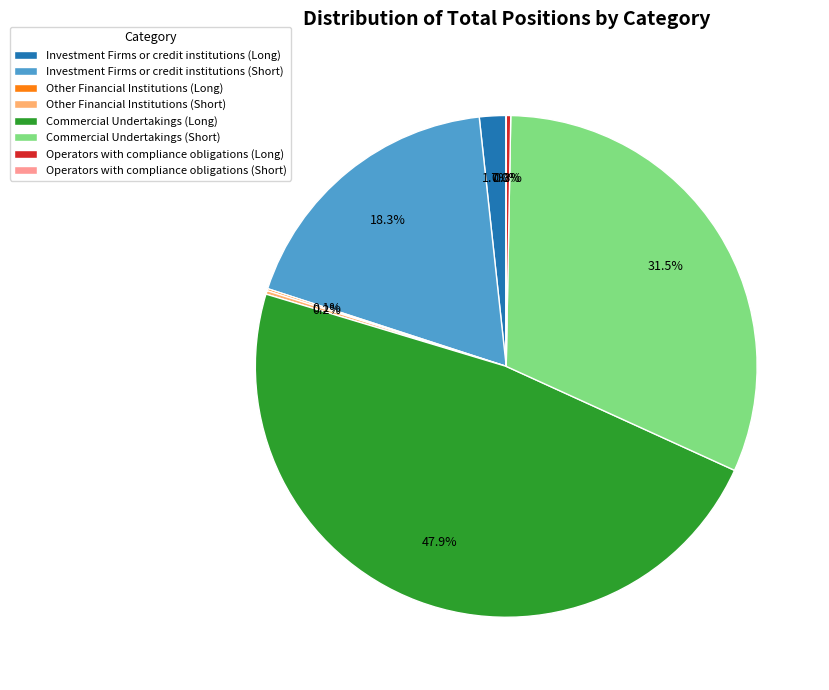

True or false: Investment Firms or credit institutions (Long) accounts for 2% of the total.

True